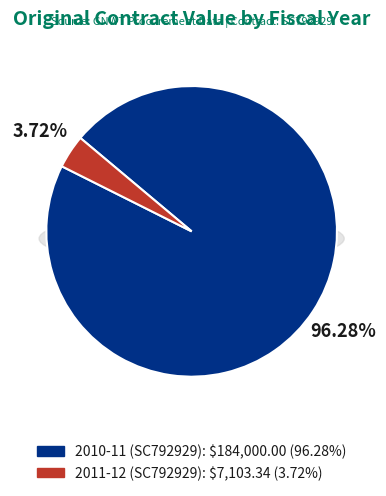

To the nearest percent, what is the average slice percentage?

50%